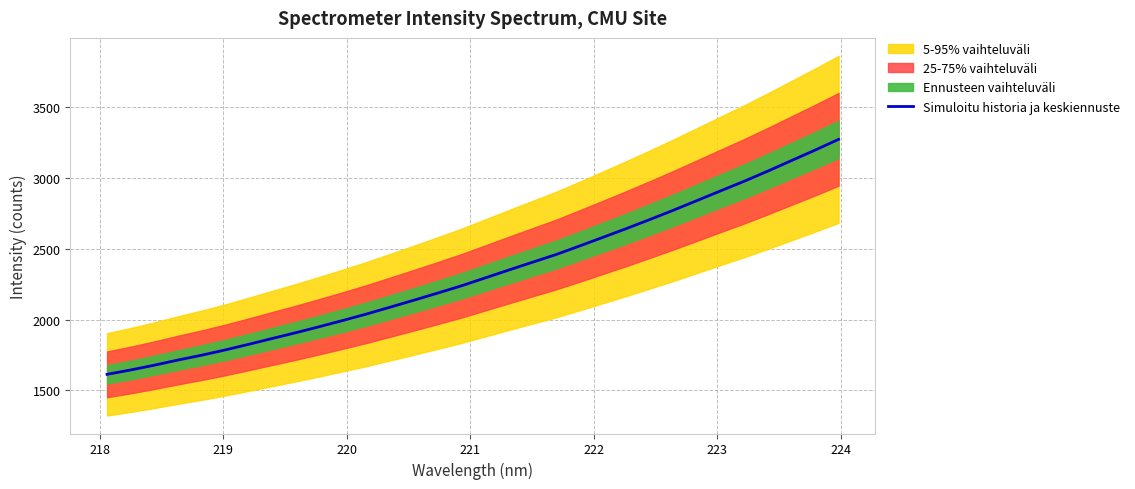

Reading left to right, what are all the values shown in this chart?

1613.8	1644.6	1678.3	1714.5	1748.6	1785.7	1825.7	1867.0	1907.6	1950.4	1994.4	2039.7	2088.2	2136.9	2186.8	2237.6	2293.1	2348.6	2403.3	2457.6	2518.0	2579.7	2641.8	2706.0	2771.6	2839.7	2908.1	2975.9	3047.2	3121.2	3194.9	3271.0